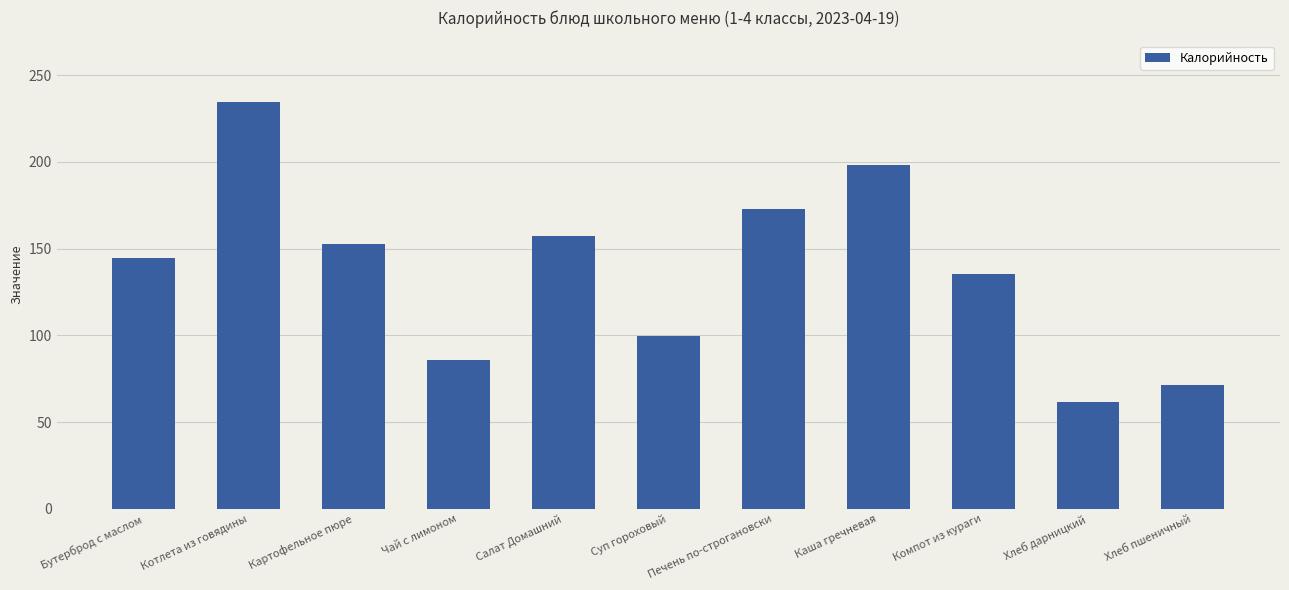

What is the label of the 11th bar from the right?

Бутерброд с маслом